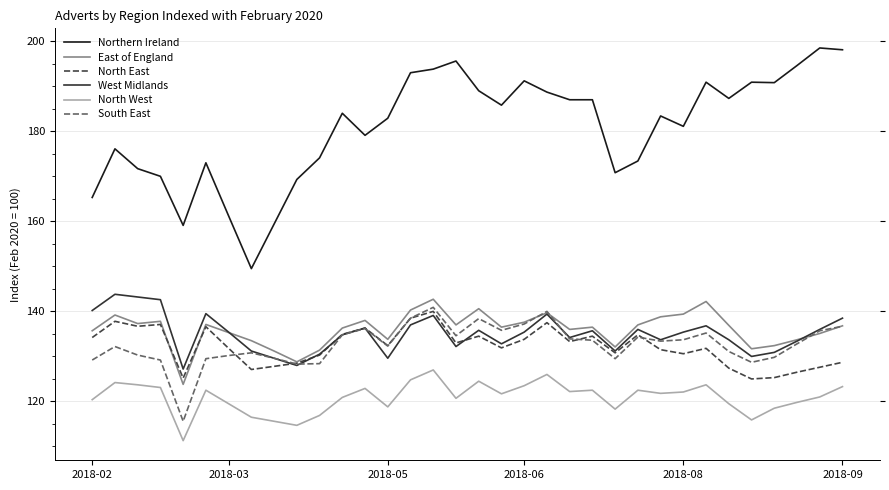

Which series has the largest total across all categories?

Northern Ireland